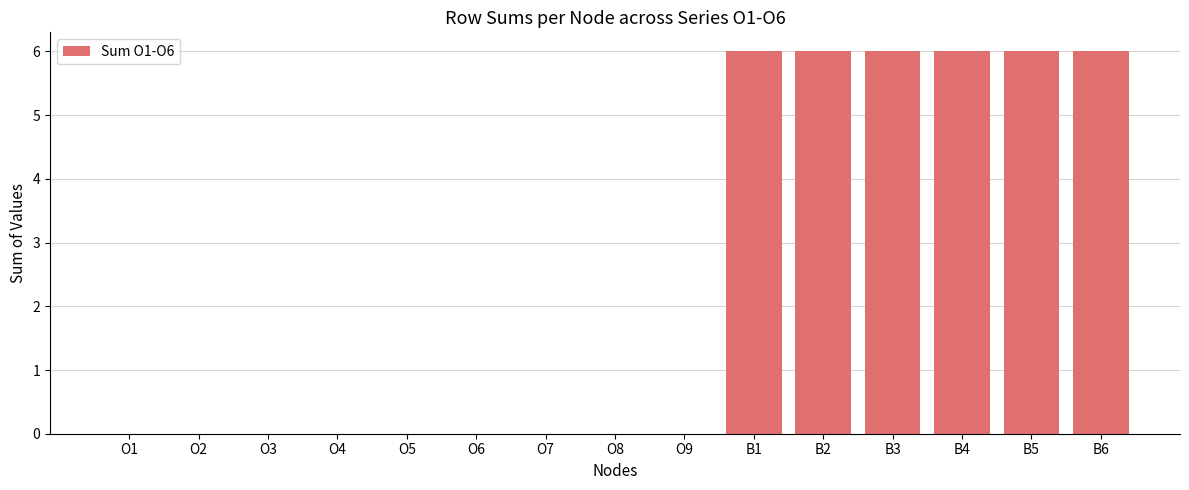

Reading left to right, list all the values displayed in this chart.

O1=0	O2=0	O3=0	O4=0	O5=0	O6=0	O7=0	O8=0	O9=0	B1=6	B2=6	B3=6	B4=6	B5=6	B6=6